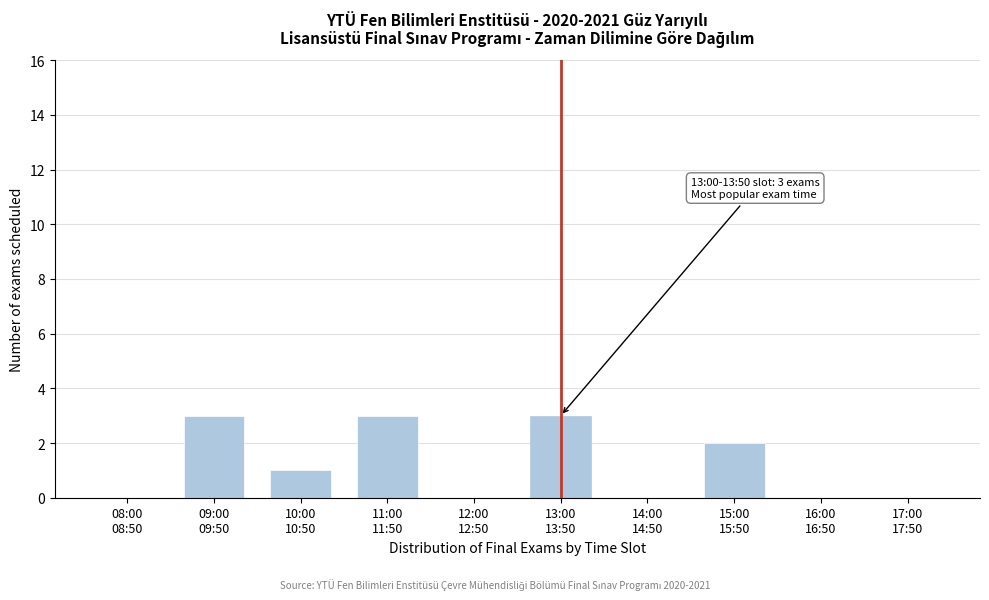

What is the sum of all values?

12